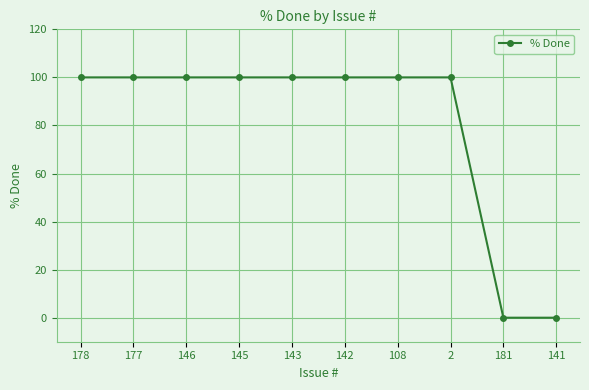

How many data points are less than 100?

2